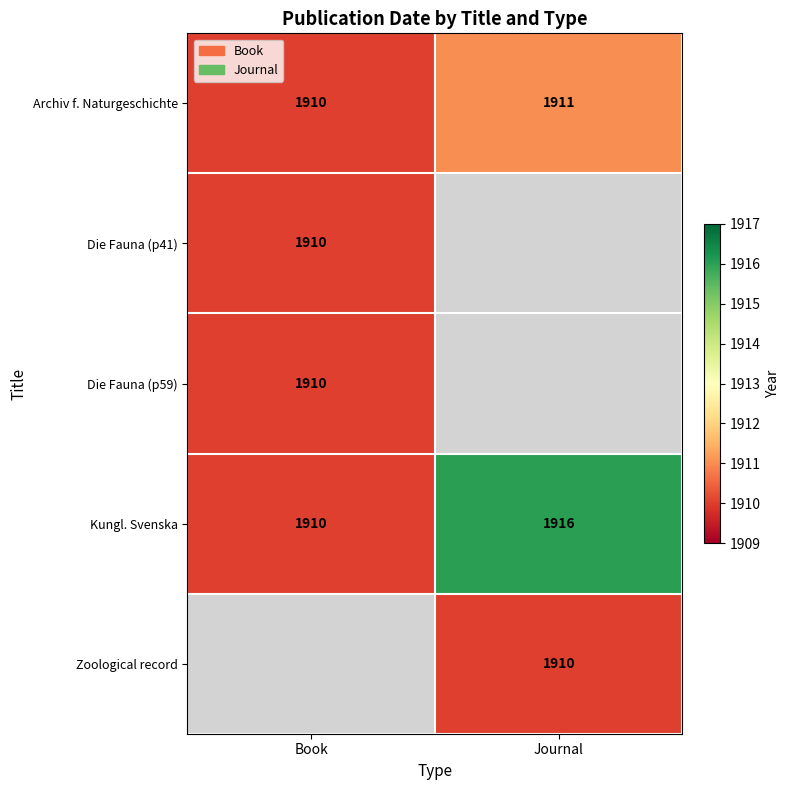

What is the highest value of the Kungl. Svenska series?

1916